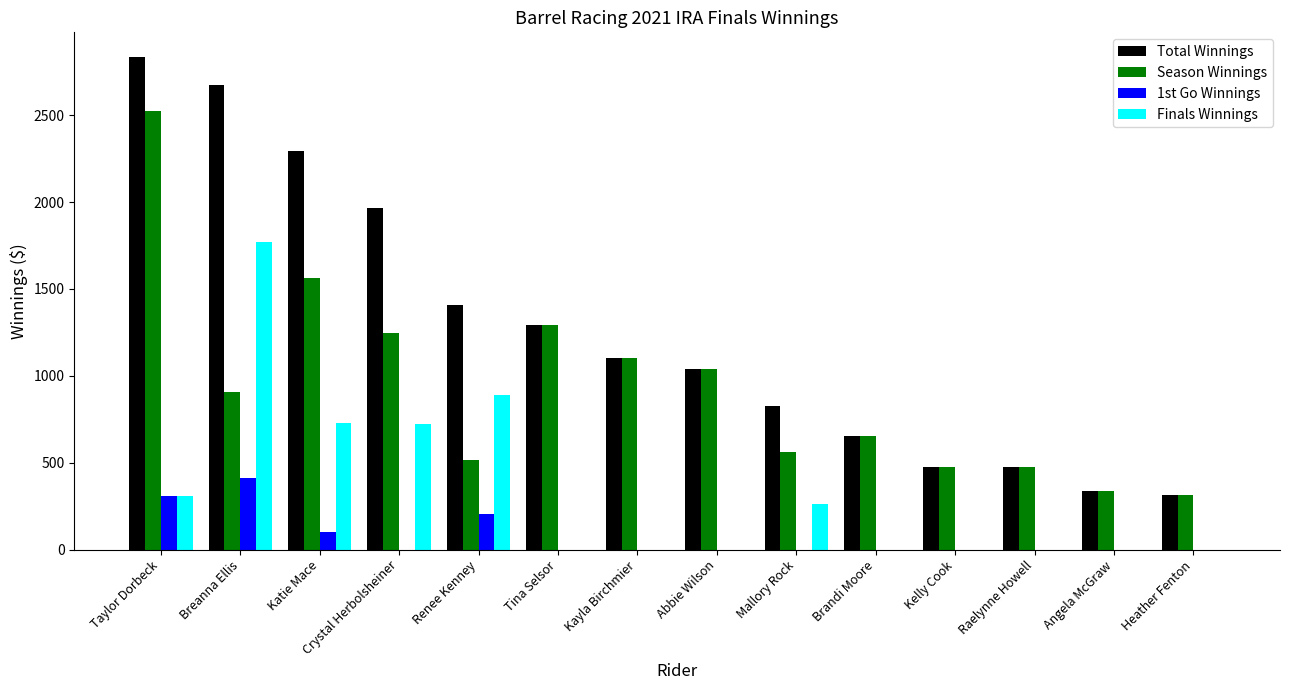

Is it true that Total Winnings equals 1200.3 at Mallory Rock?

False